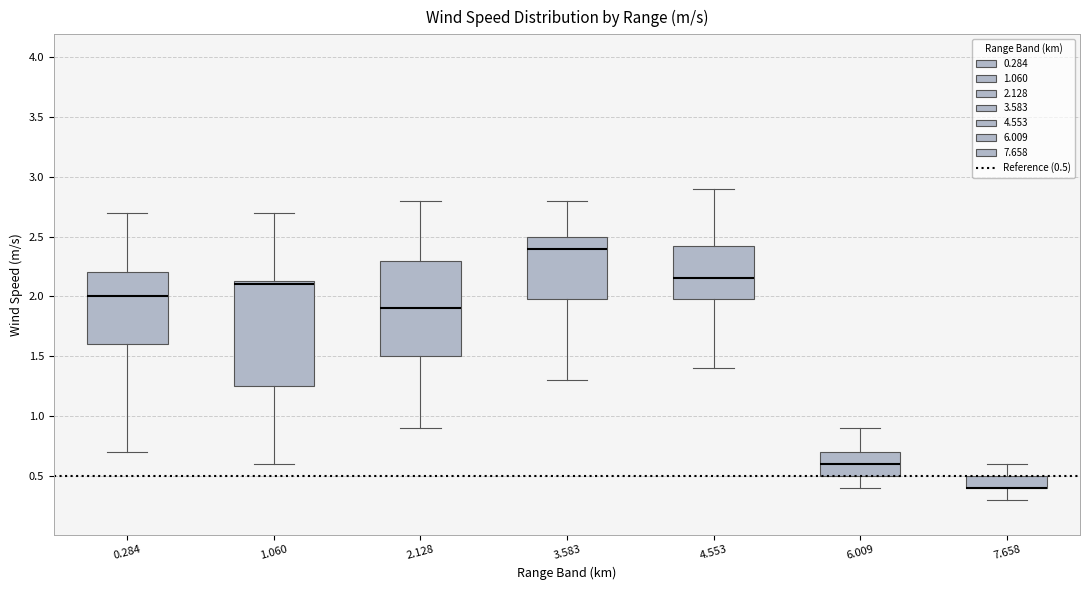

Reading left to right, transcribe this box plot: for each box, give where its median line is, the range the box spans, and where its two whiskers end, as read against the y-axis. The values are not printed on the chart, so give them approximately, as read against the axis.

0.284: median 2.00, box 1.60 to 2.20, whiskers 0.70 to 2.70
1.060: median 2.10, box 1.25 to 2.15, whiskers 0.60 to 2.70
2.128: median 1.90, box 1.50 to 2.30, whiskers 0.90 to 2.80
3.583: median 2.40, box 2.00 to 2.50, whiskers 1.30 to 2.80
4.553: median 2.15, box 2.00 to 2.45, whiskers 1.40 to 2.90
6.009: median 0.60, box 0.50 to 0.70, whiskers 0.40 to 0.90
7.658: median 0.40 (drawn on the box's lower edge), box 0.40 to 0.50, whiskers 0.30 to 0.60